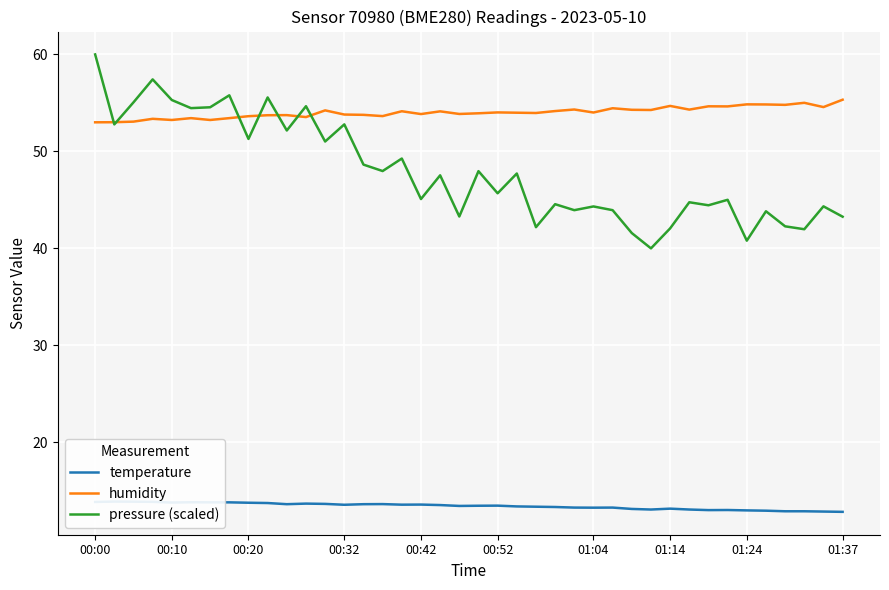

Is it true that pressure (scaled) equals 52.8 at 00:32?

True